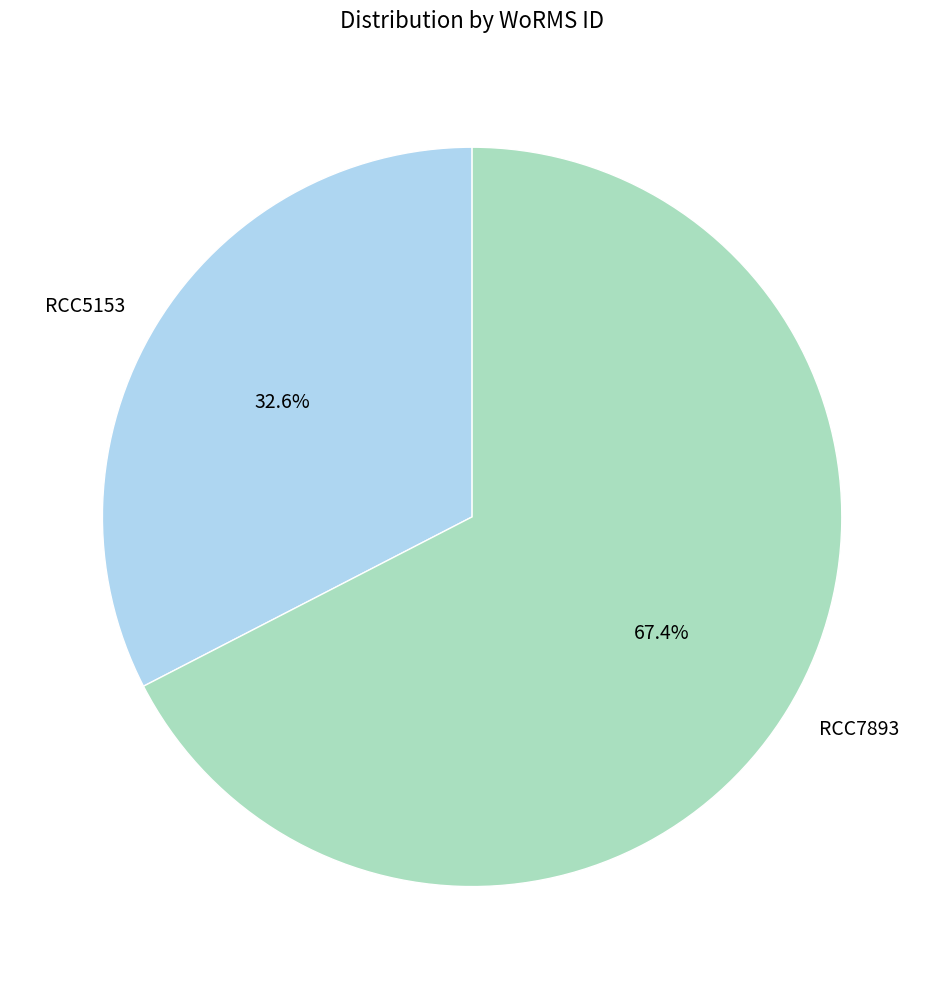

To the nearest percent, what percentage of the pie is RCC5153?

33%